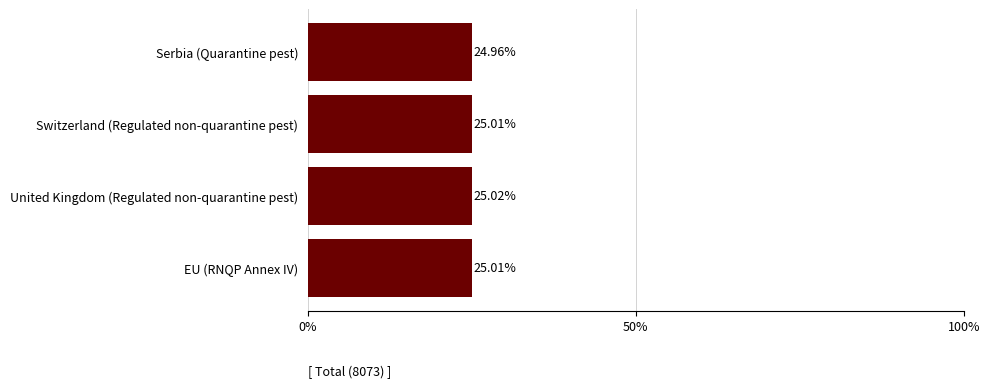

Approximately how many times larger is the value at Serbia (Quarantine pest) compared to Switzerland (Regulated non-quarantine pest)?

1.0